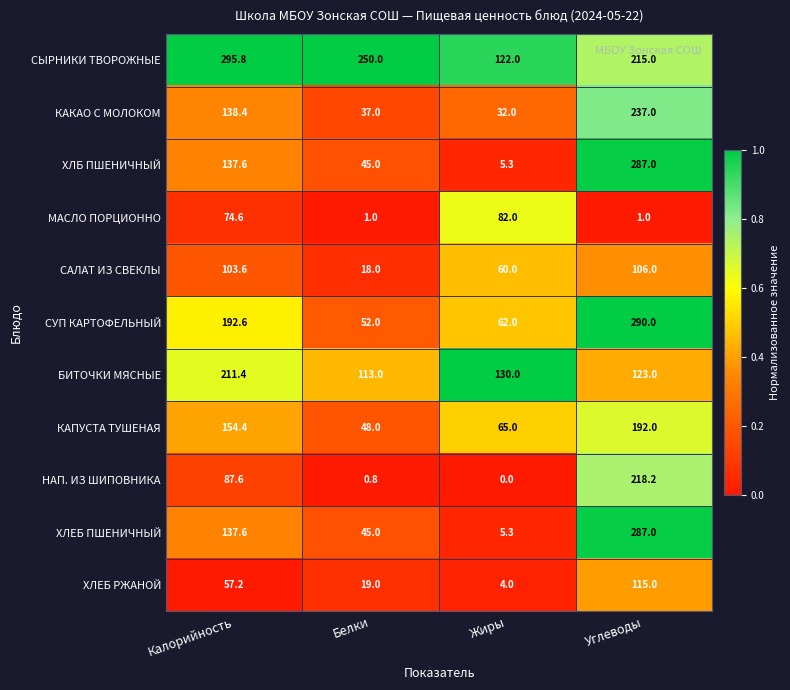

What is the difference between the maximum and minimum values in the МАСЛО ПОРЦИОННО series?

81.0